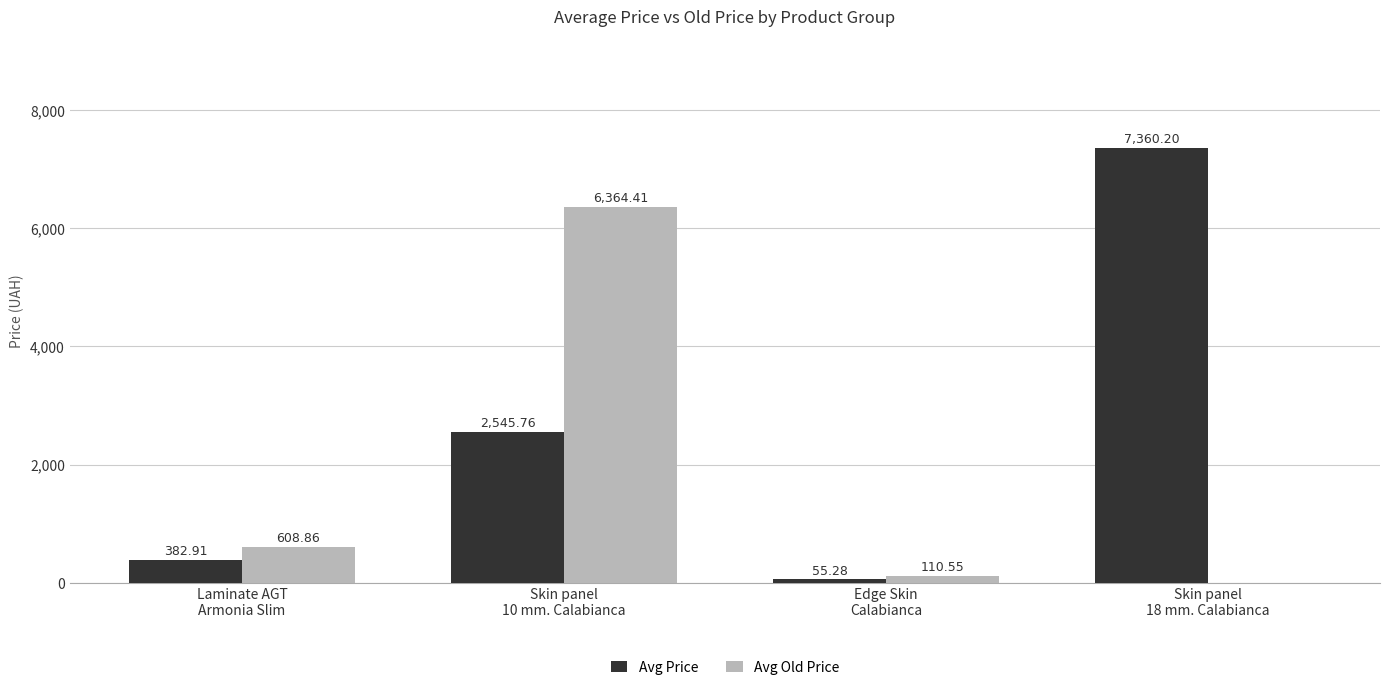

Which series has the largest total across all categories?

Avg Price